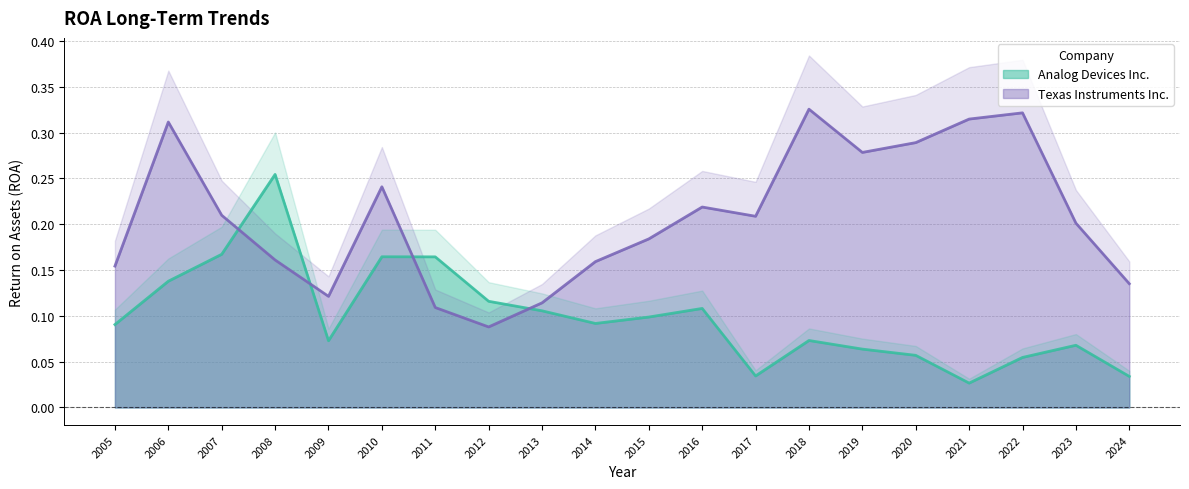

In Analog Devices Inc., how many points are lower than both neighbors (excluding endpoints)?

4